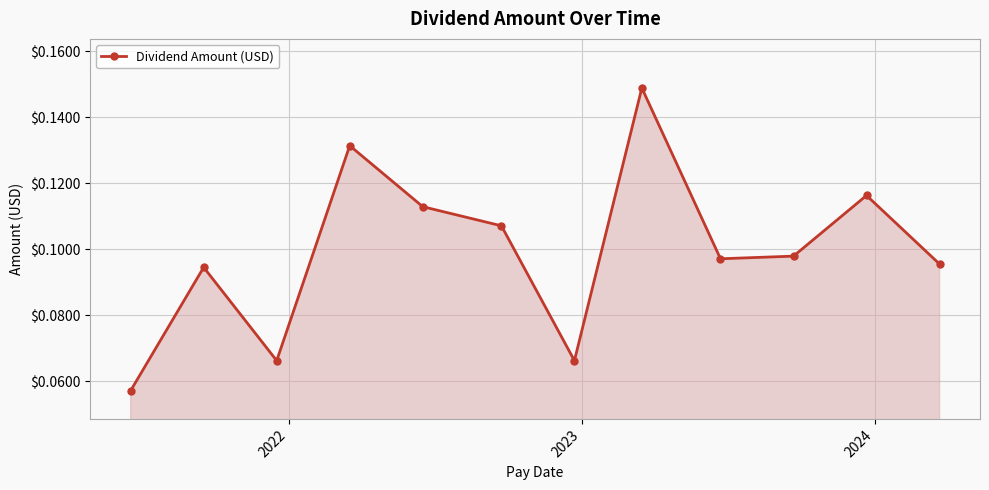

What is the sum of all values?

1.2